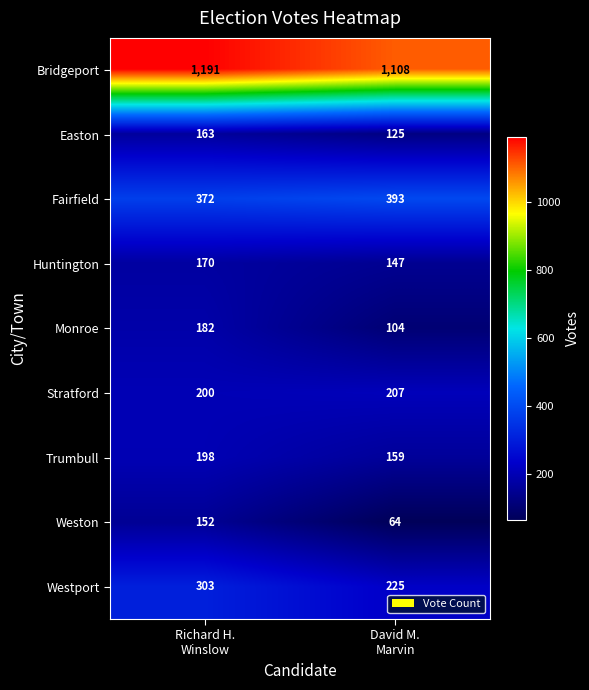

What is the sum of all Fairfield values?

765